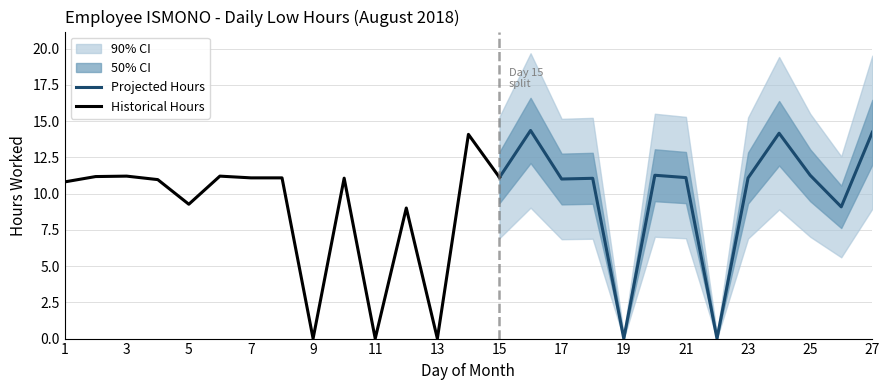

What is the average value?

9.3